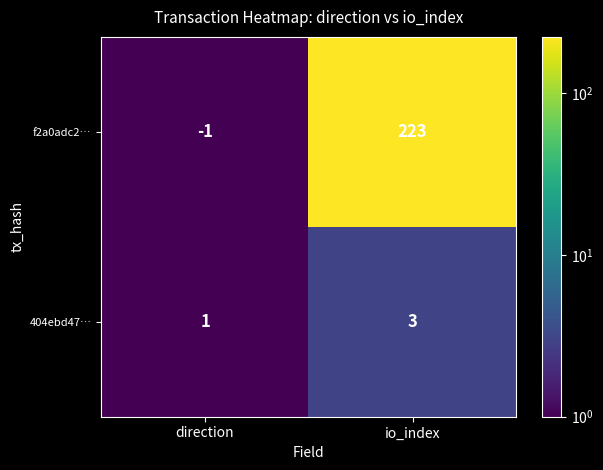

Where is 404ebd47… nearest to the value 2?

direction